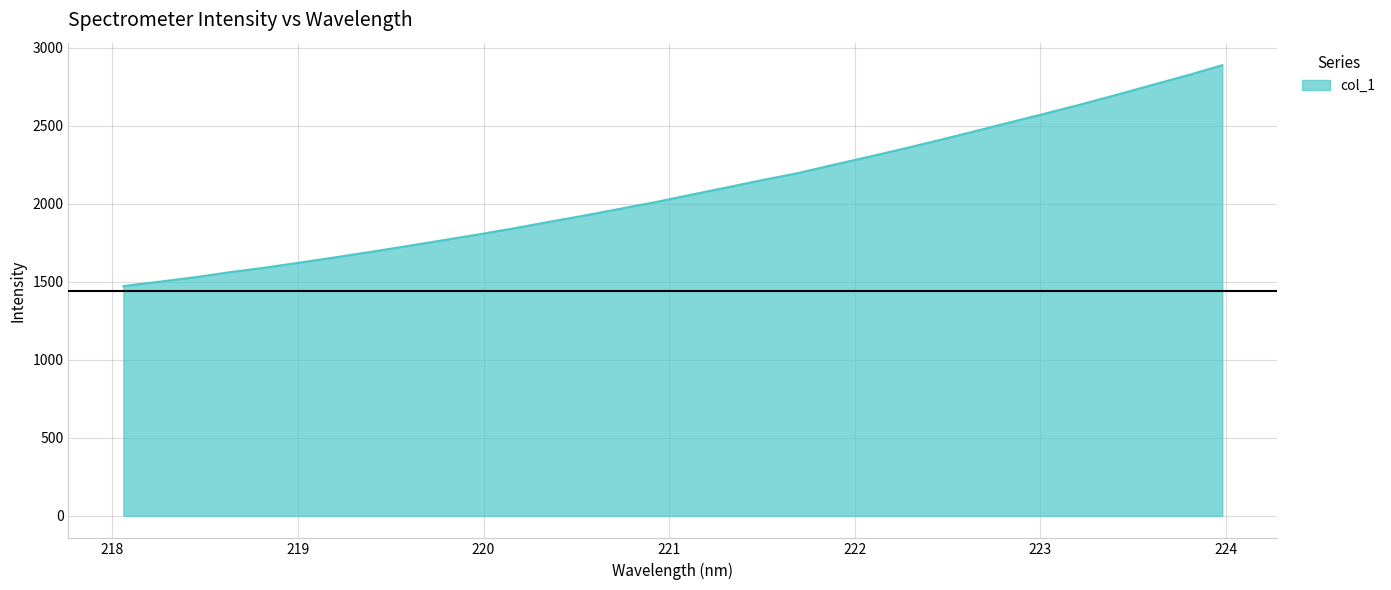

What is the greatest value displayed?

2889.1